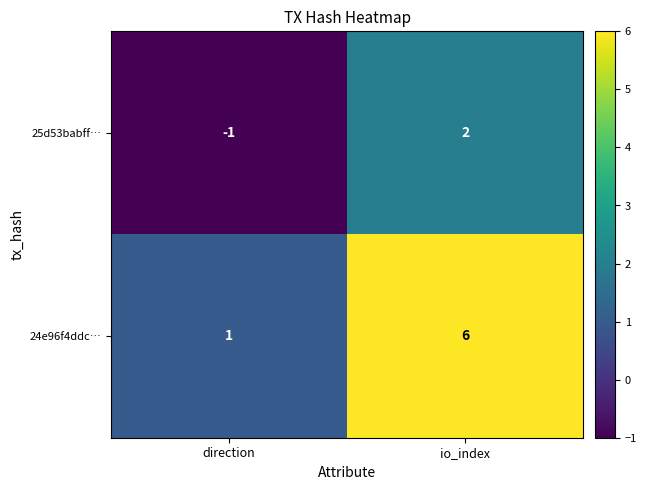

Reading left to right, list all the values displayed in this chart.

25d53babff…: -1	2
24e96f4ddc…: 1	6